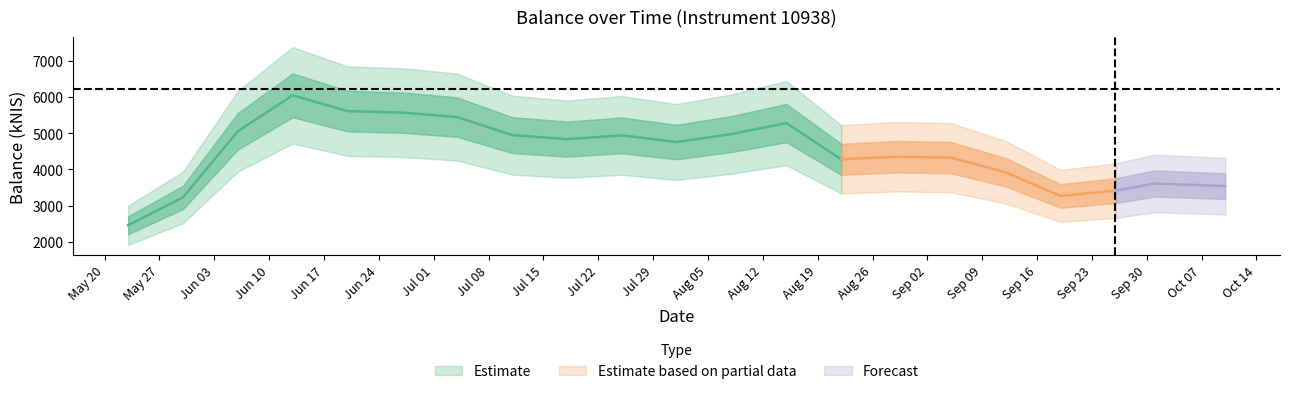

What is the change in value from 2024-08-29 to 2024-10-01?

-738.9